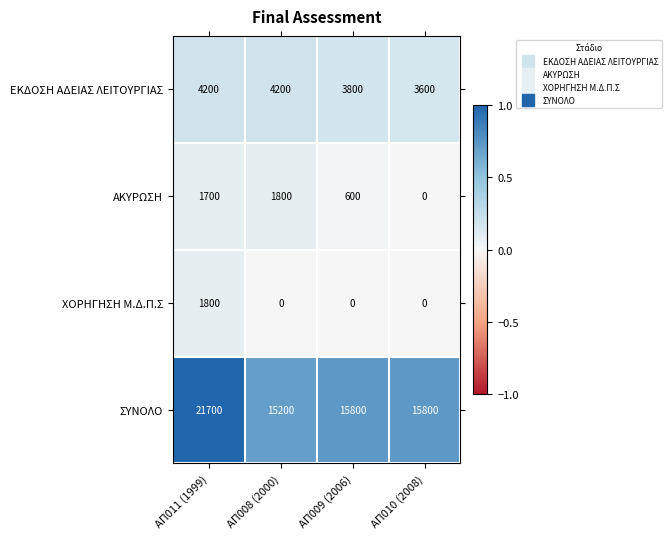

At which label does ΣΥΝΟΛΟ reach its peak?

ΑΠ011 (1999)